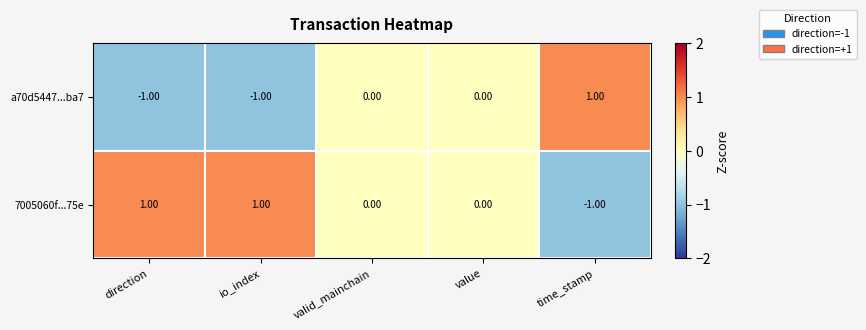

Rank the series by their average value, from highest to lowest.

7005060f...75e, a70d5447...ba7